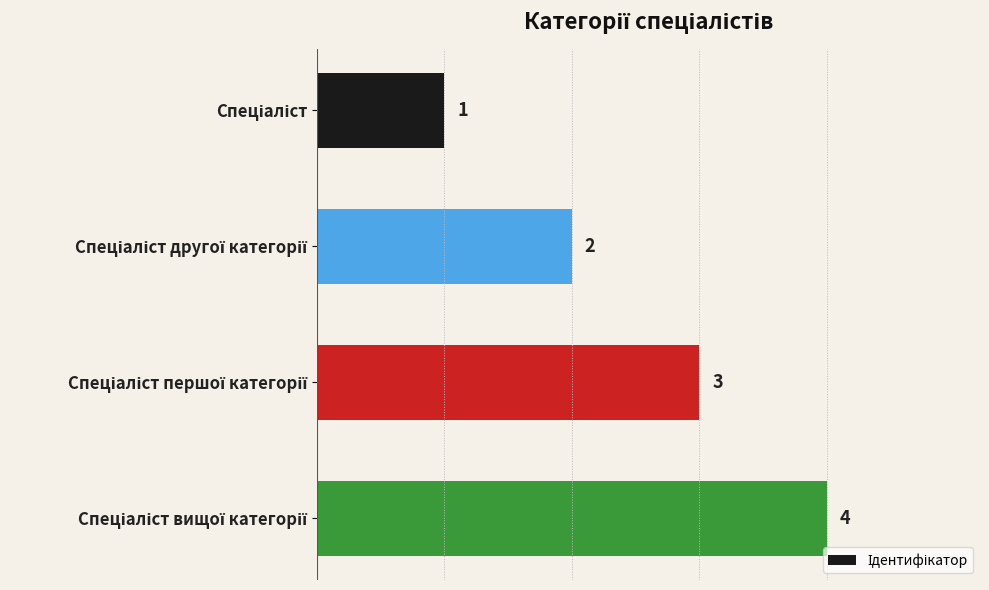

What is the value of the 1st bar from the top?

1